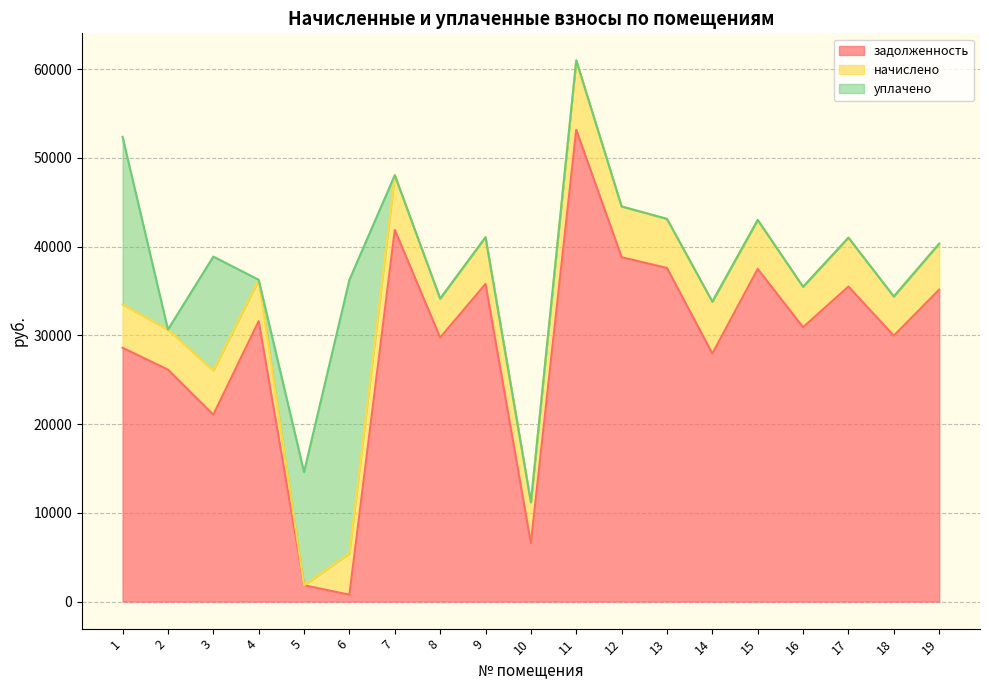

What is the maximum value for задолженность?

53149.8